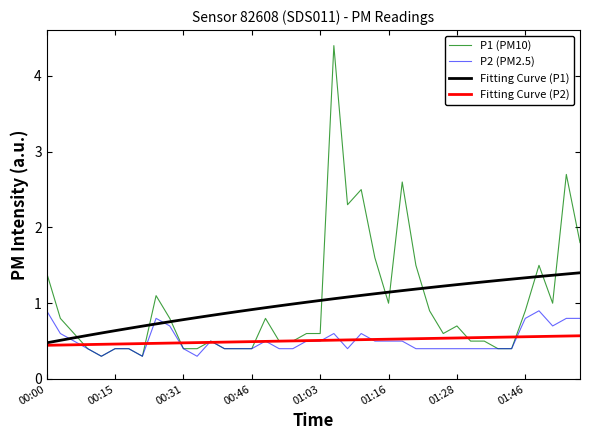

What is the smallest value displayed?

0.3